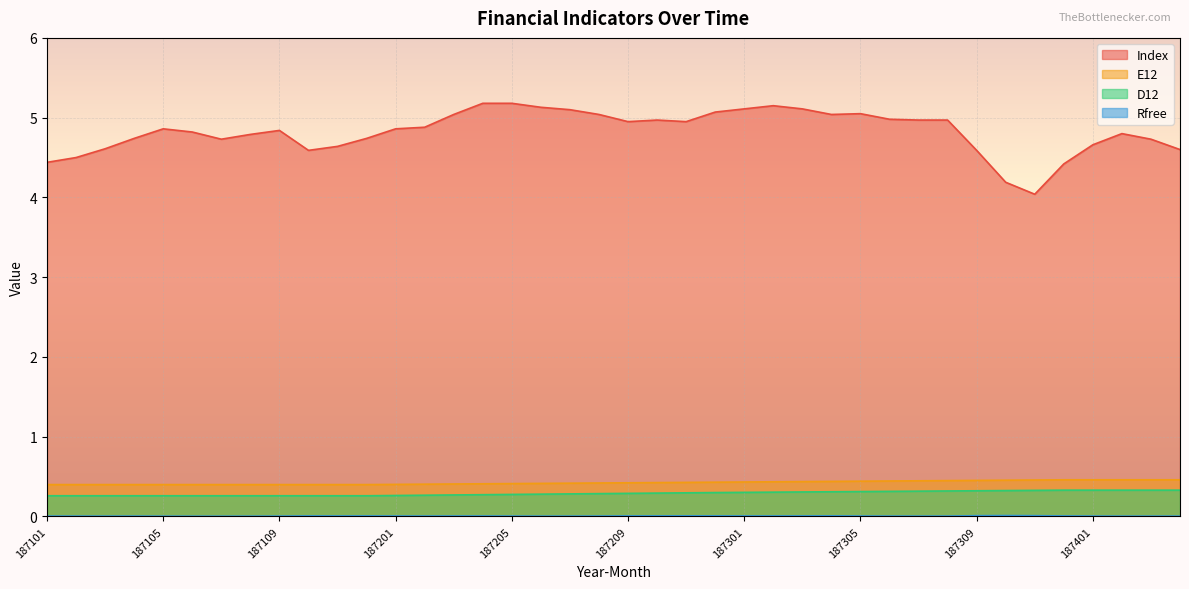

True or false: E12 and Rfree intersect in this chart.

False